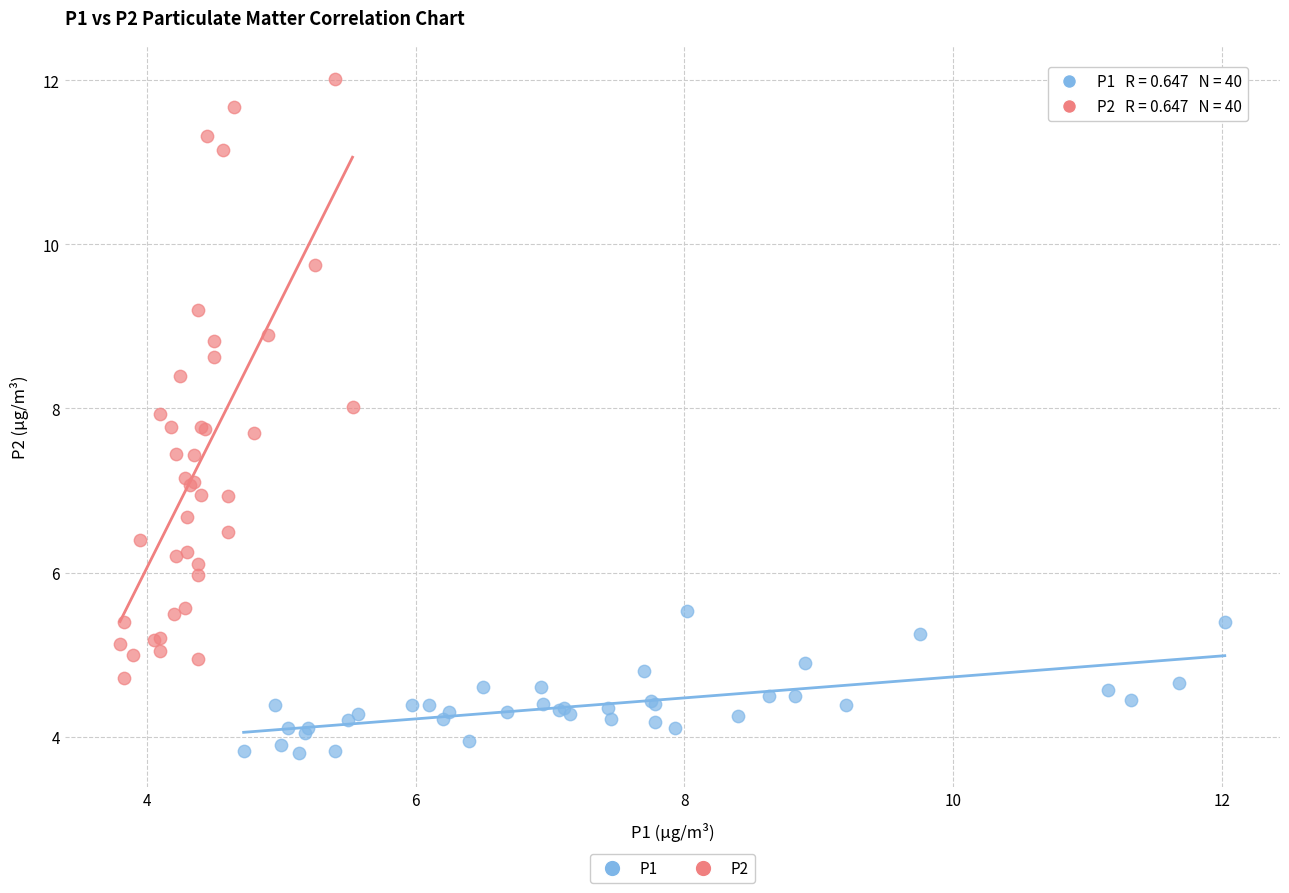

Which series reaches the maximum Y coordinate?

P2